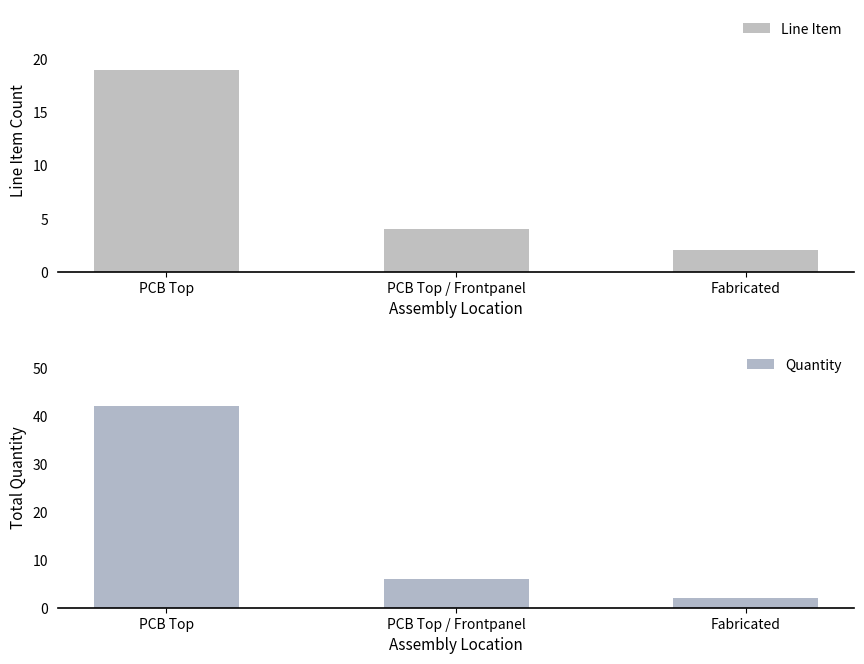

Which series changed the most between PCB Top and PCB Top / Frontpanel?

Quantity